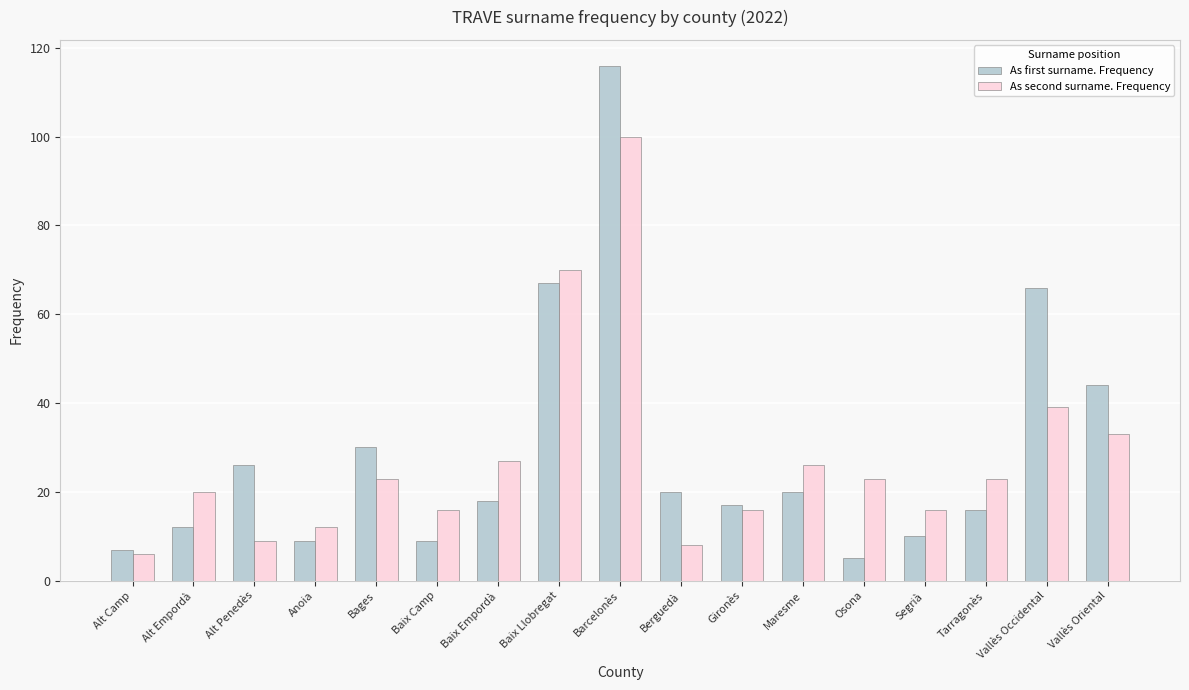

What is the value of the As first surname. Frequency bar at the 3rd from the left?

26